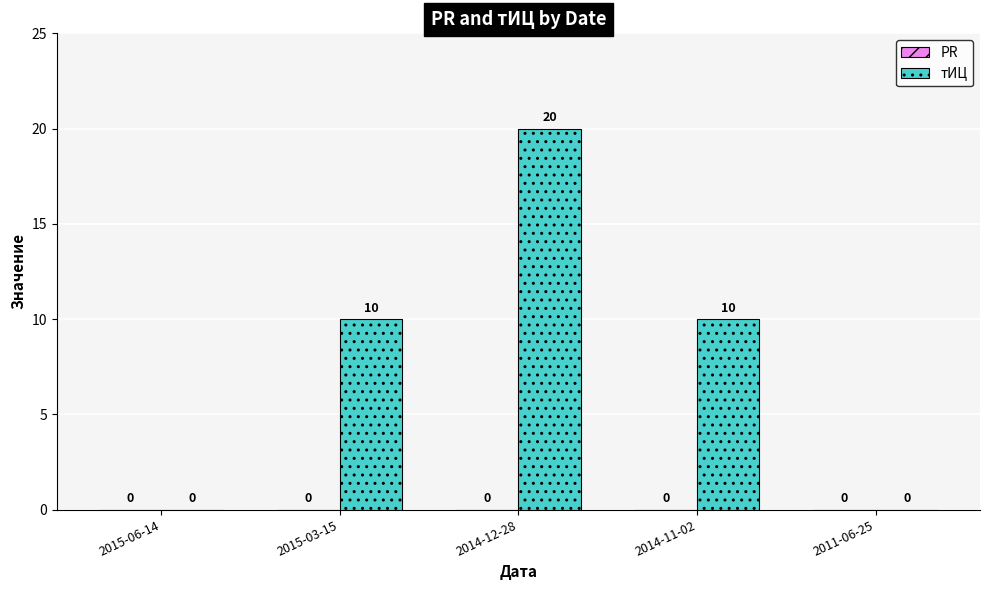

Reading left to right, transcribe all the data shown in this chart.

2015-06-14=0	2015-03-15=10	2014-12-28=20	2014-11-02=10	2011-06-25=0